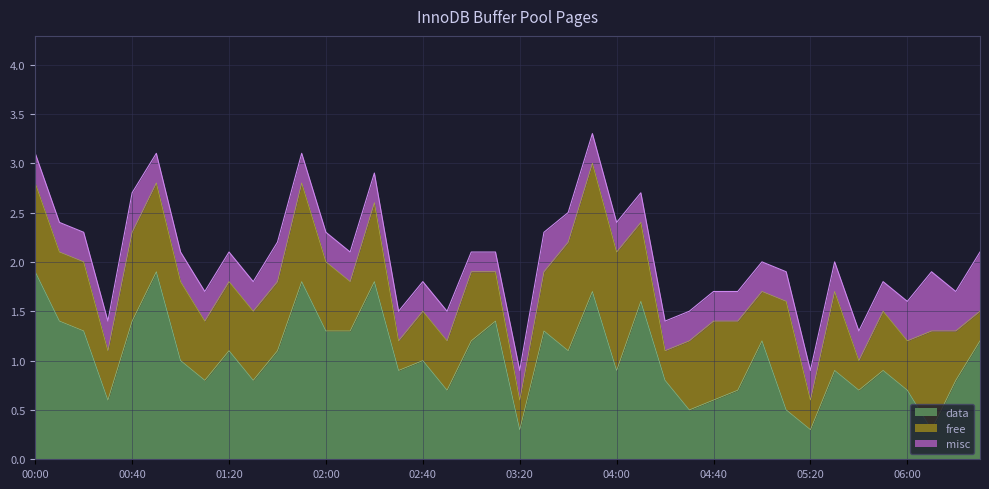

True or false: free and data cross at least once.

True